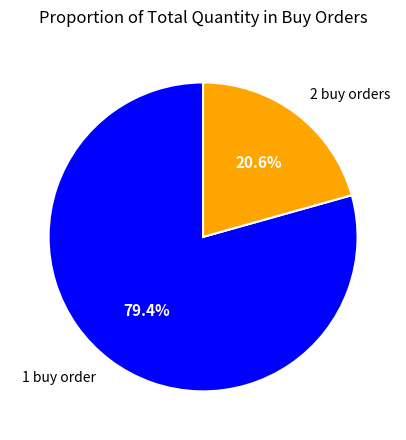

Rank the categories by value from highest to lowest.

1 buy order, 2 buy orders